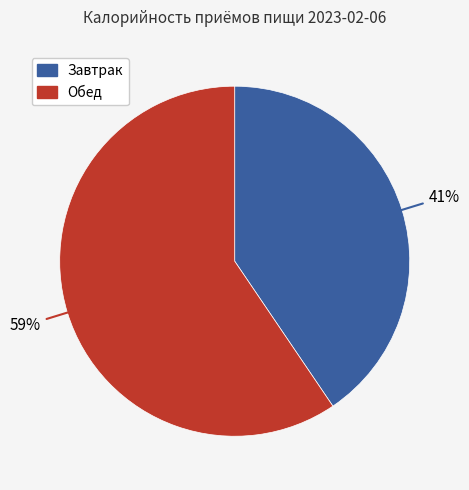

Which category has the smallest portion of the pie?

Завтрак